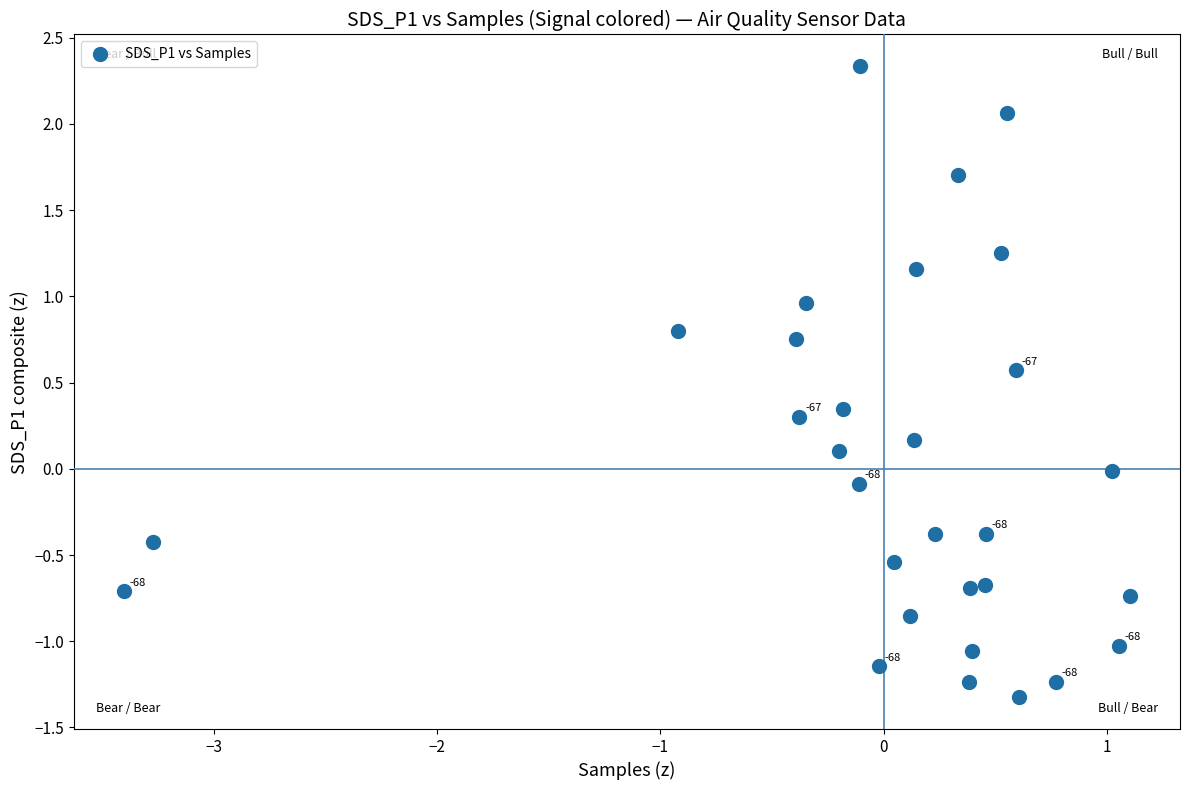

What is the range of X values (max minus min)?

4.5